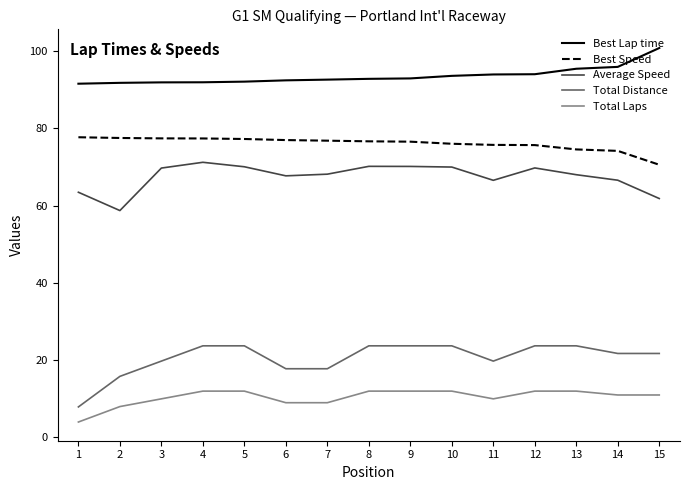

What are all the series names shown in the legend?

Best Lap time, Best Speed, Average Speed, Total Distance, Total Laps